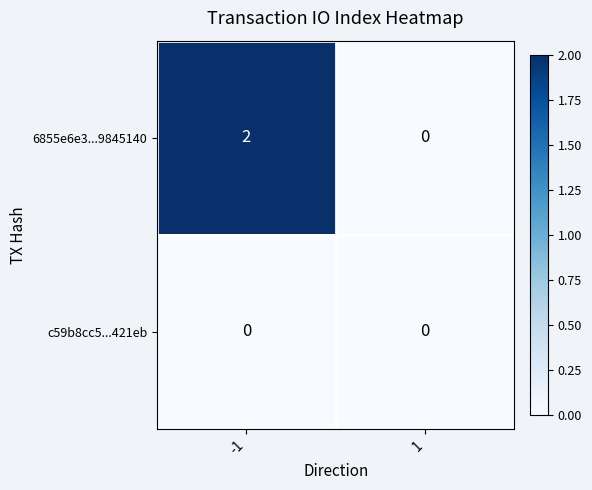

How many distinct data groups are displayed?

2